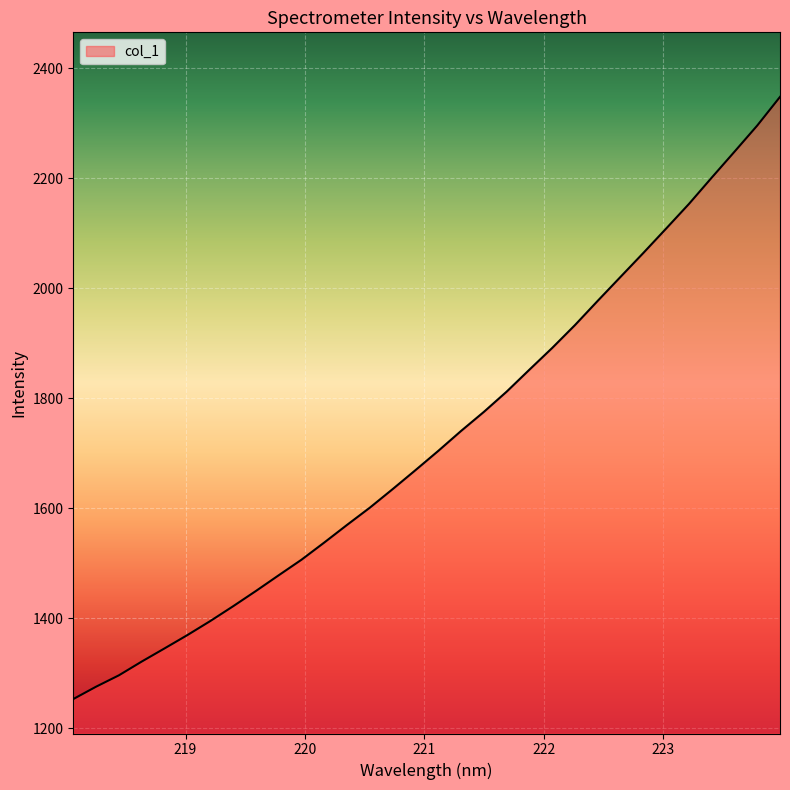

What is the smallest value displayed?

1252.8